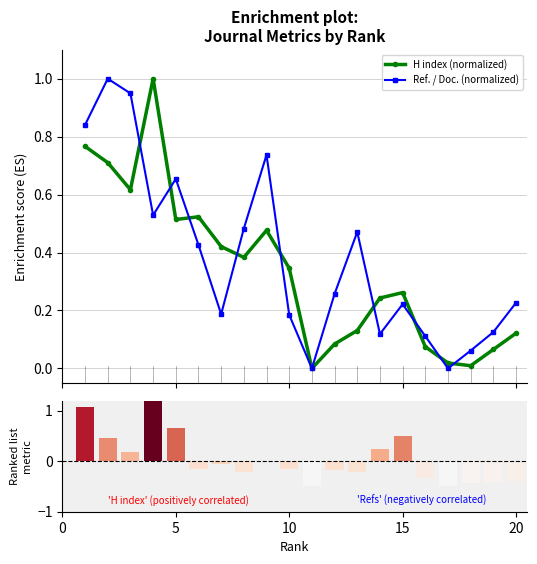

What is the maximum value for H index (normalized)?

1.0